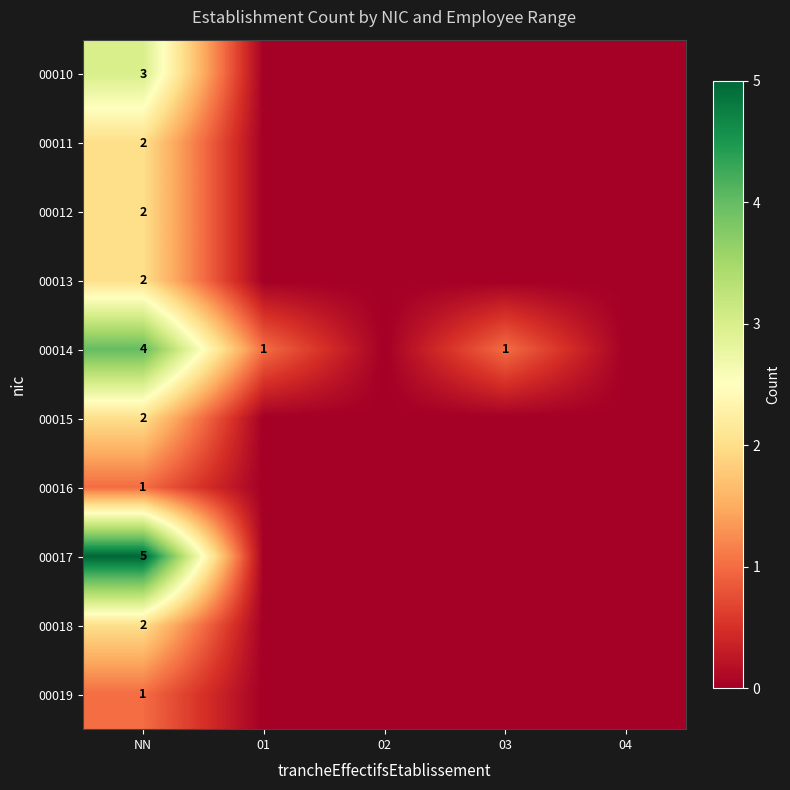

What is the total value across all series at NN?

24